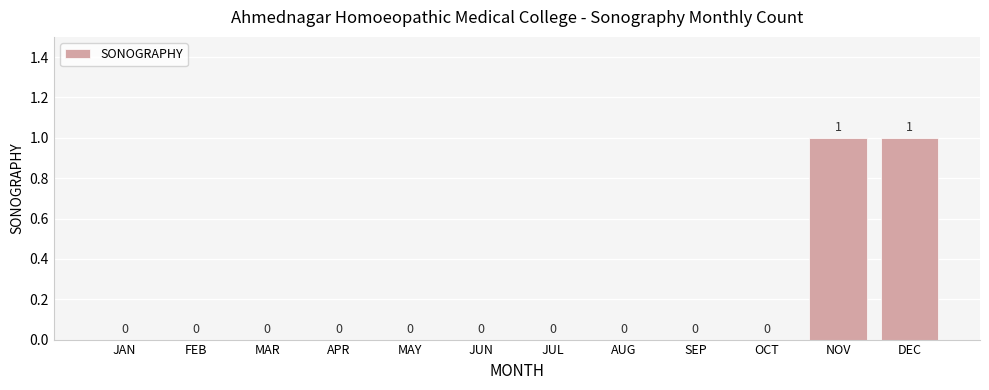

Between JUL and DEC, which is larger?

DEC